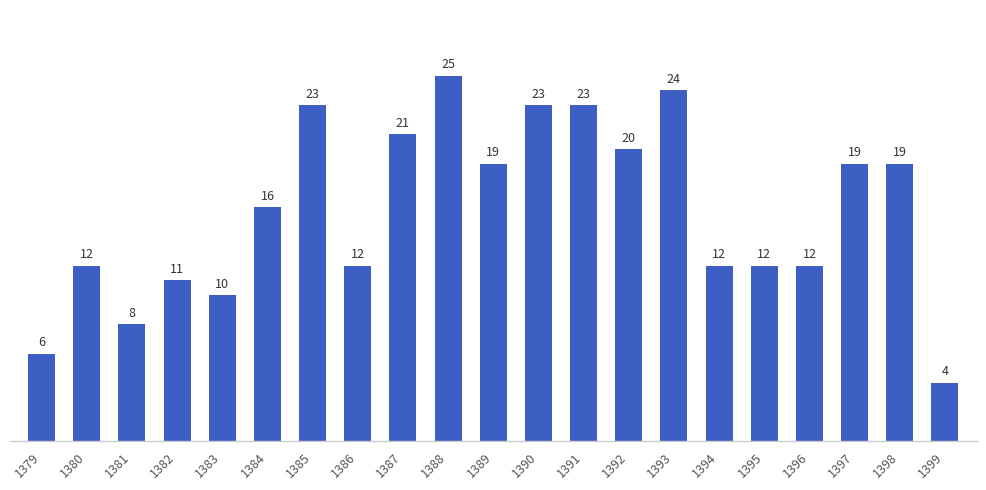

Reading right to left, what are all the values shown in this chart?

4	19	19	12	12	12	24	20	23	23	19	25	21	12	23	16	10	11	8	12	6